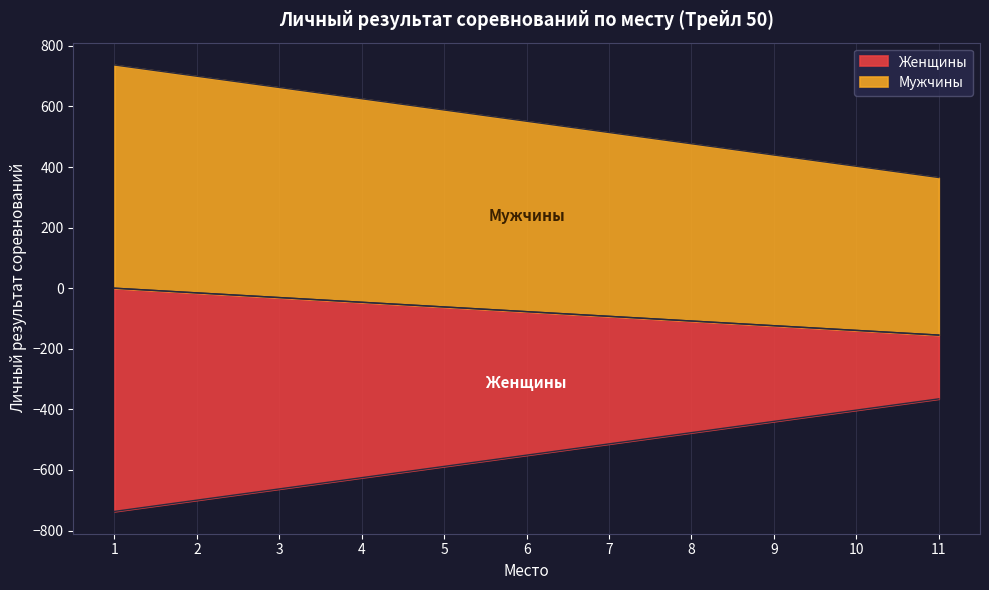

Where does the Женщины series first go above -551?

7